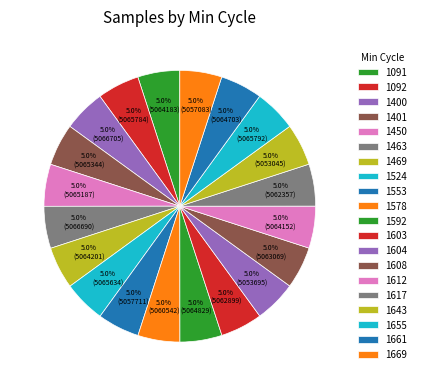

Is there a majority slice in this chart?

No